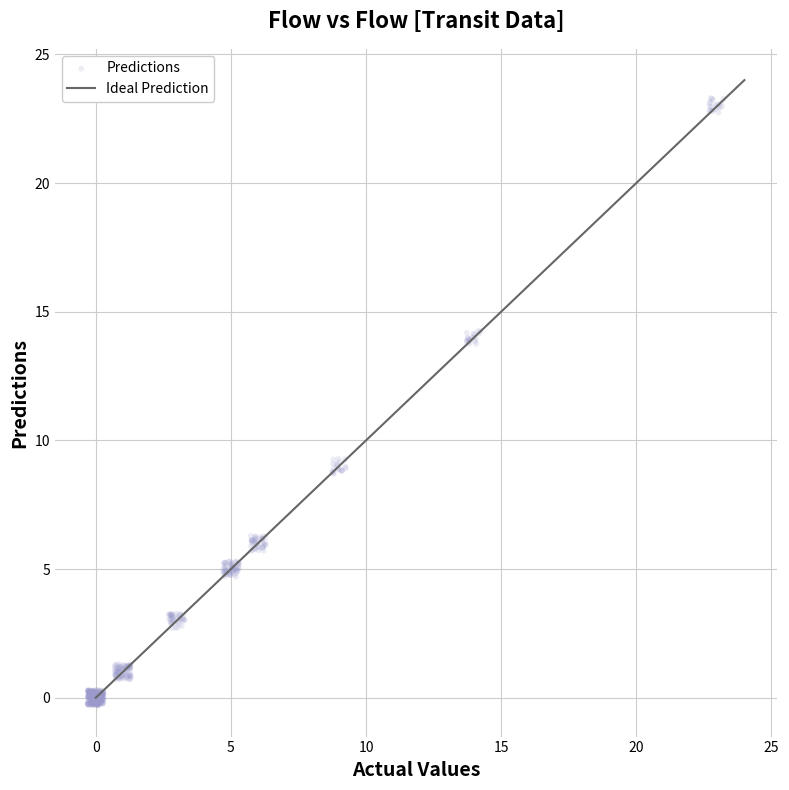

What is the range of X values (max minus min)?

23.5